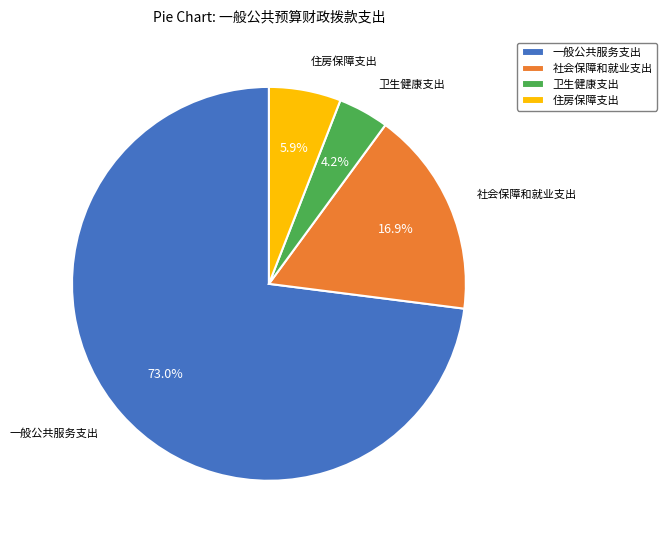

Approximately how many times larger is the value at 一般公共服务支出 compared to 社会保障和就业支出?

4.3